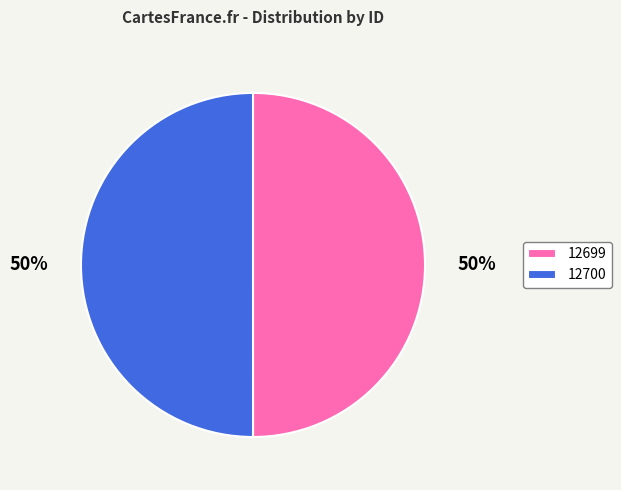

Approximately how many times larger is the value at 12699 compared to 12700?

1.0